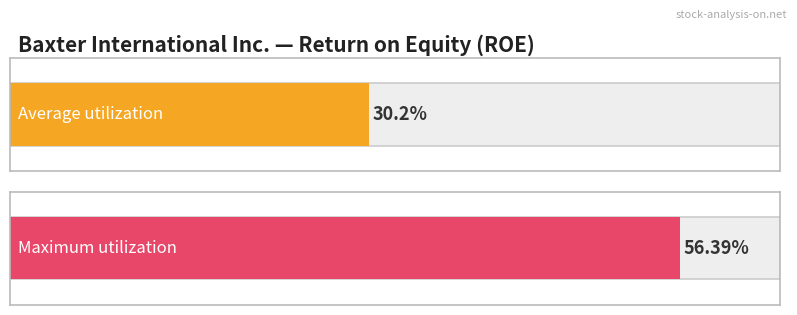

What is the greatest value displayed?

0.6